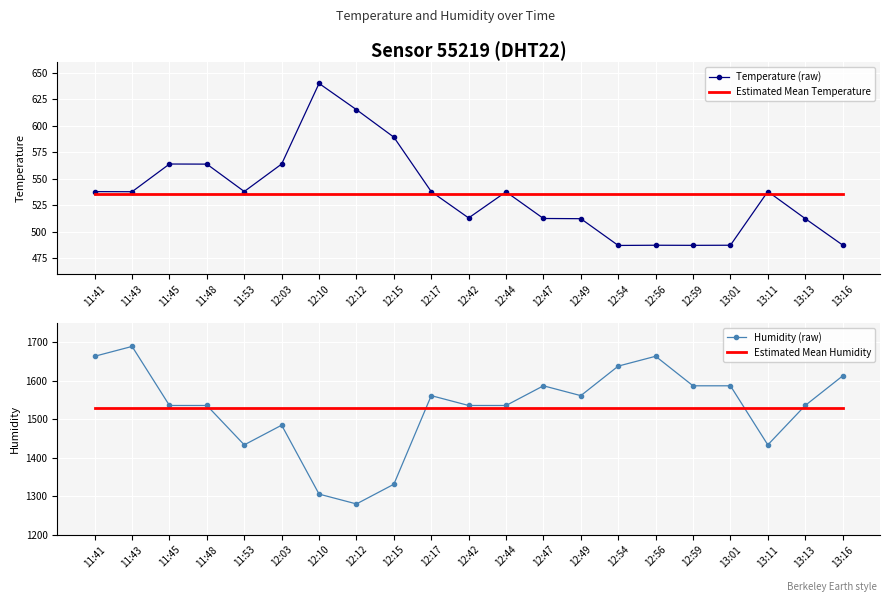

Reading left to right, extract all data points from this chart.

Temperature (raw): 537.8	537.7	563.9	563.8	537.9	563.9	640.1	615.3	589.3	537.8	512.9	537.6	512.4	512.2	486.9	487.1	487.0	487.1	537.9	512.3	487.3
Estimated Mean Temperature: 535.6	535.6	535.6	535.6	535.6	535.6	535.6	535.6	535.6	535.6	535.6	535.6	535.6	535.6	535.6	535.6	535.6	535.6	535.6	535.6	535.6
Humidity (raw): 1664.0	1689.6	1536.0	1536.0	1433.6	1484.8	1305.6	1280.0	1331.2	1561.6	1536.0	1536.0	1587.2	1561.6	1638.4	1664.0	1587.2	1587.2	1433.6	1536.0	1612.8
Estimated Mean Humidity: 1528.7	1528.7	1528.7	1528.7	1528.7	1528.7	1528.7	1528.7	1528.7	1528.7	1528.7	1528.7	1528.7	1528.7	1528.7	1528.7	1528.7	1528.7	1528.7	1528.7	1528.7